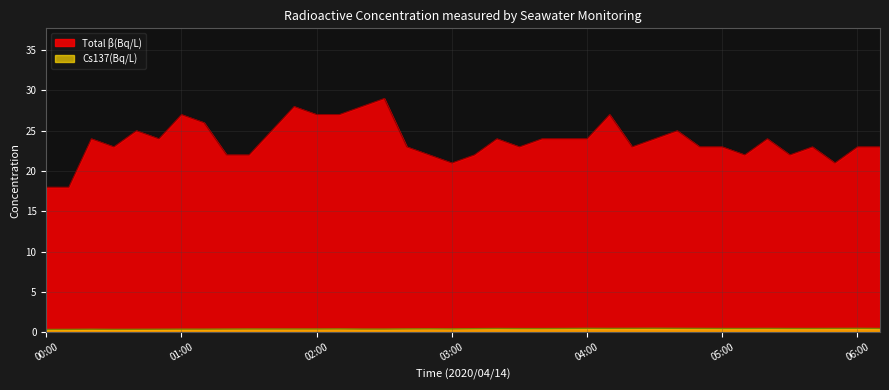

Which series has the largest range (max minus min)?

Total β(Bq/L)